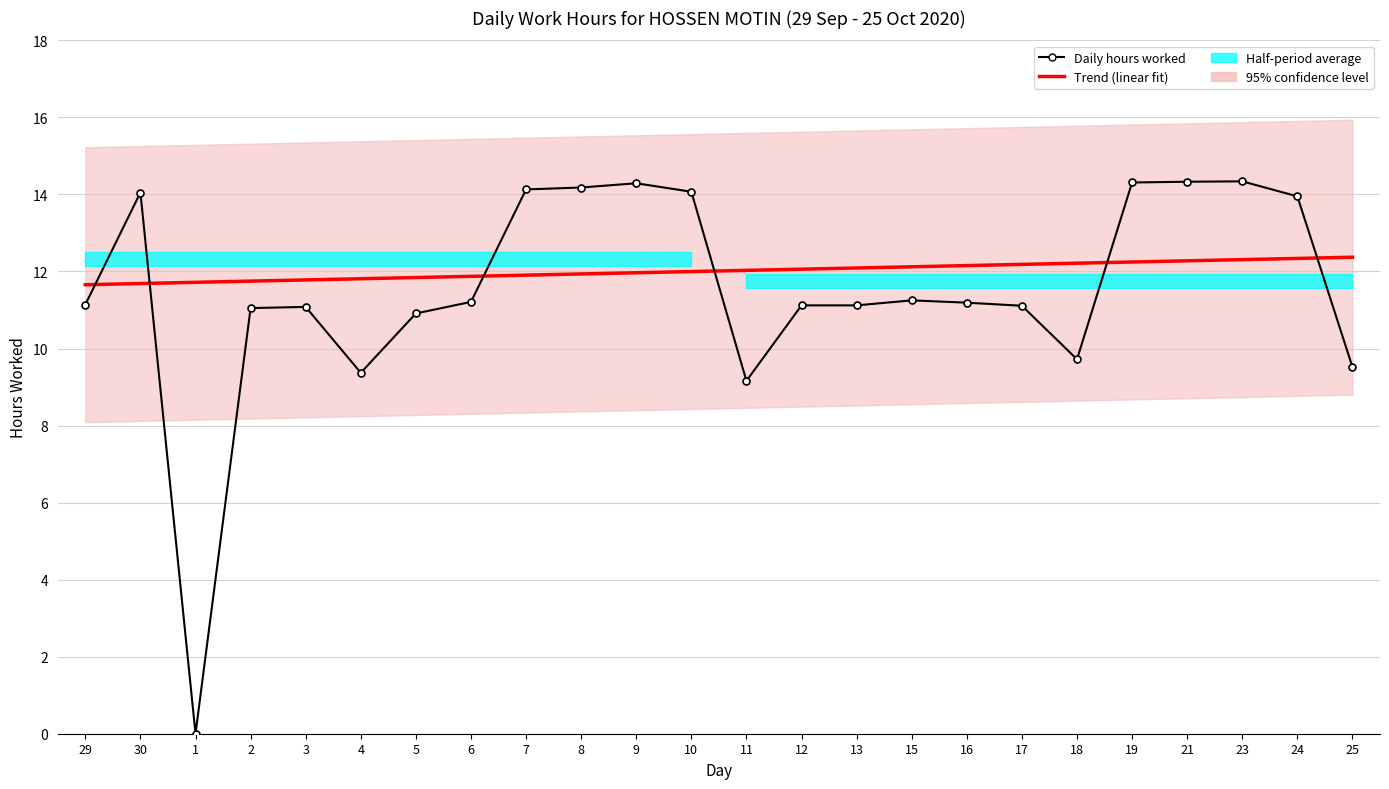

Which series ends up on top after the final intersection of Trend (linear fit) and Daily hours worked?

Trend (linear fit)